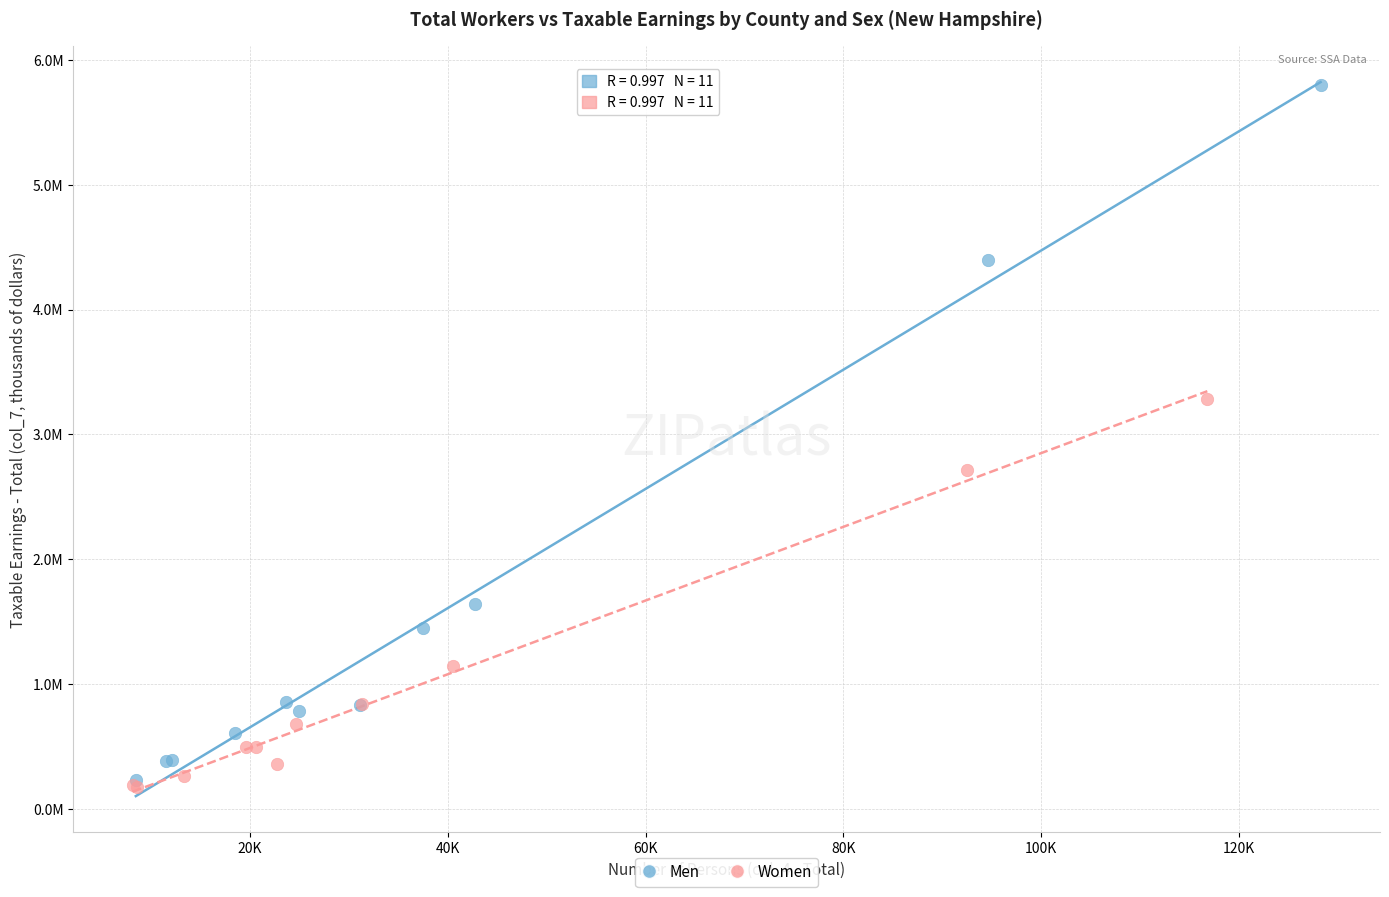

Which series has the widest spread of Y values?

Men